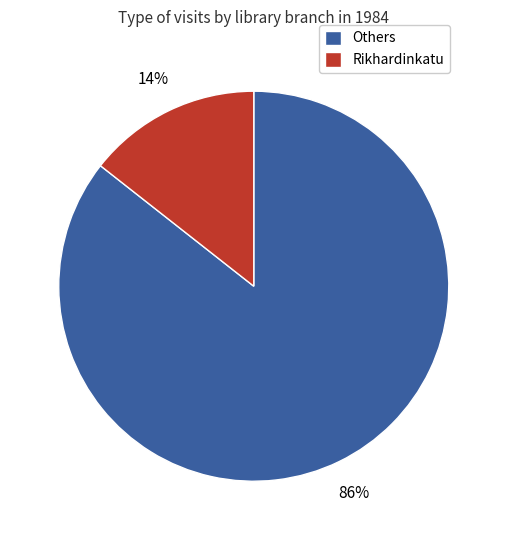

Between Rikhardinkatu and Others, which is larger?

Others